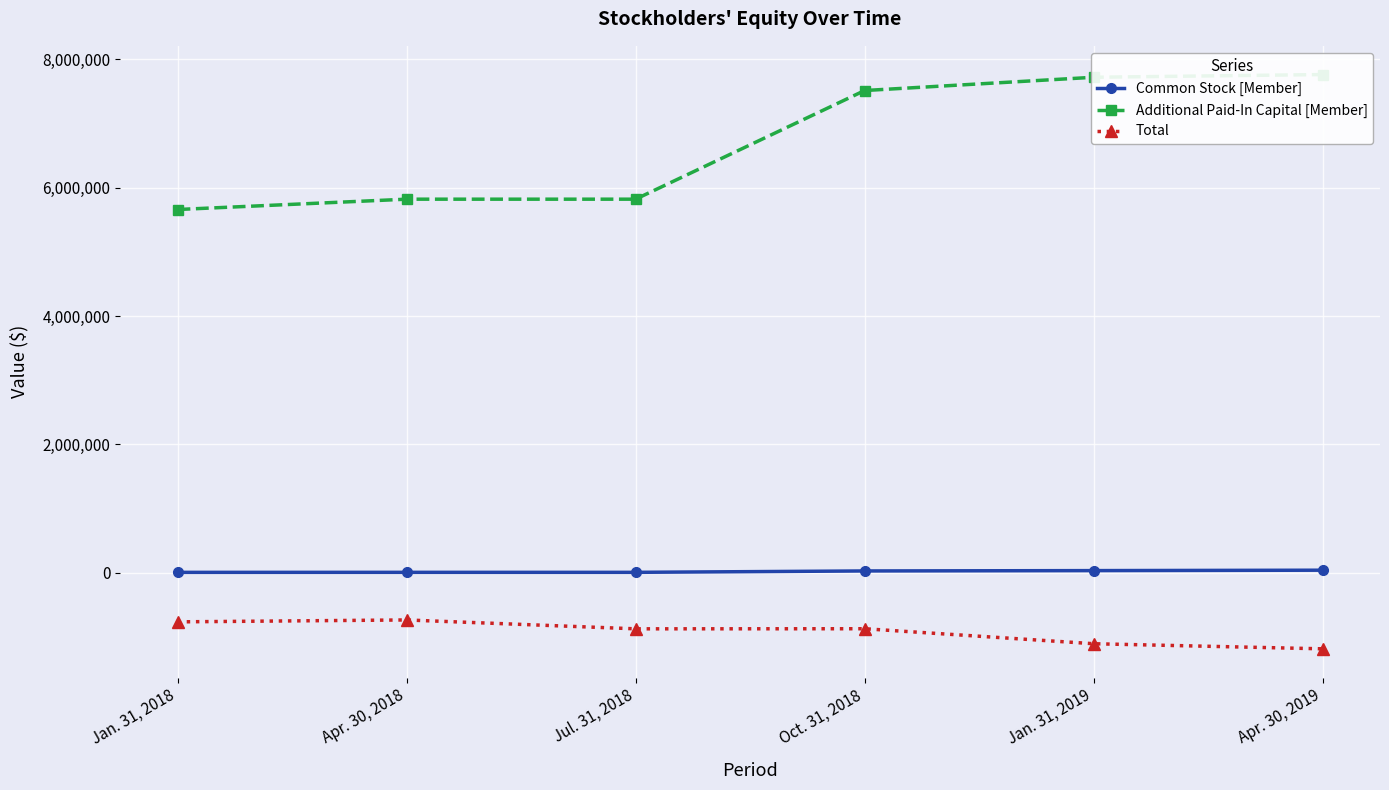

What is the label of the 1st point from the right?

Apr. 30, 2019